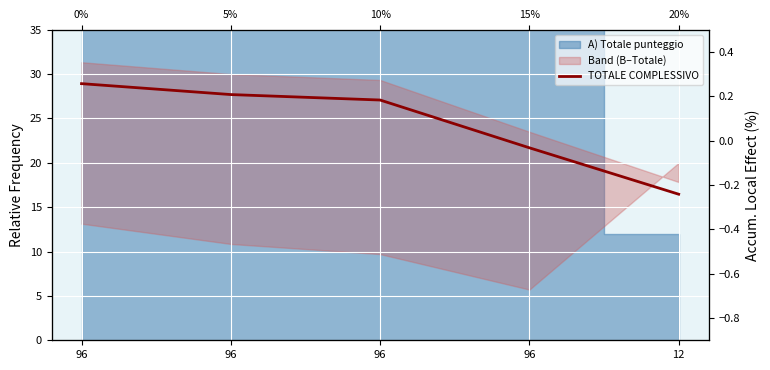

List the labels in order of value, largest first.

96, 96, 96, 96, 12